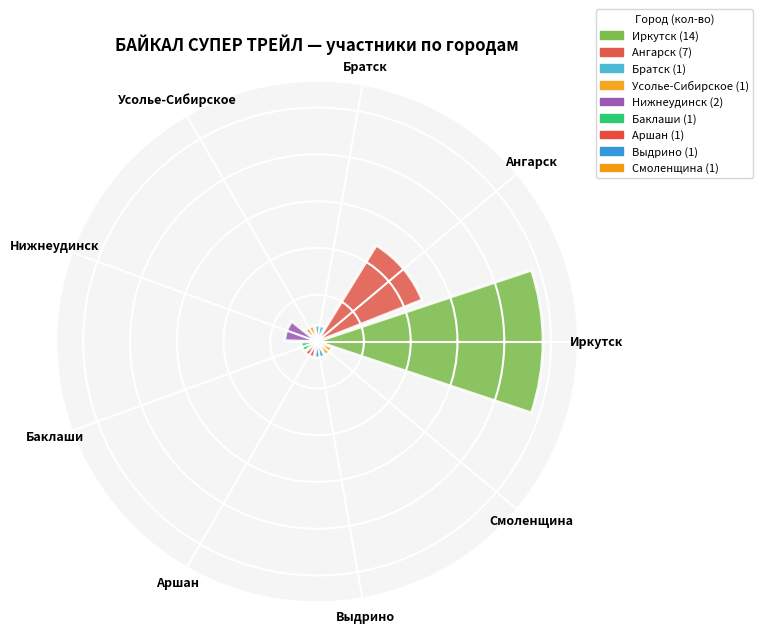

Does the chart contain stacked bars?

No